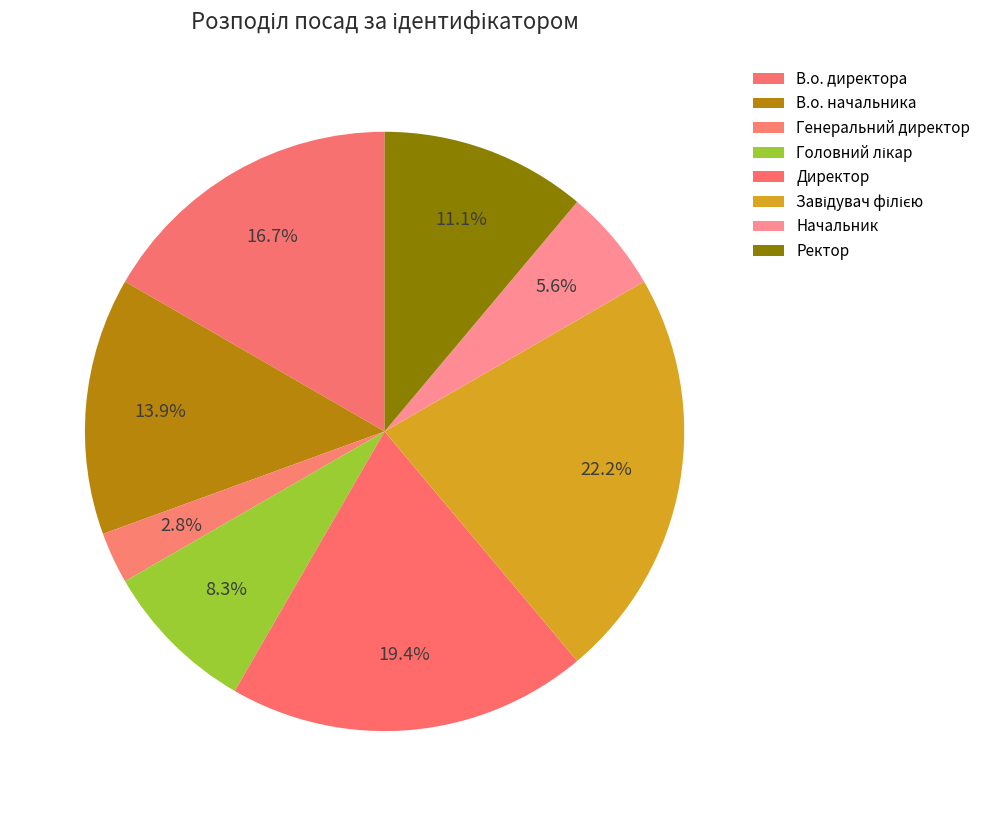

How many slices are in this pie chart?

8